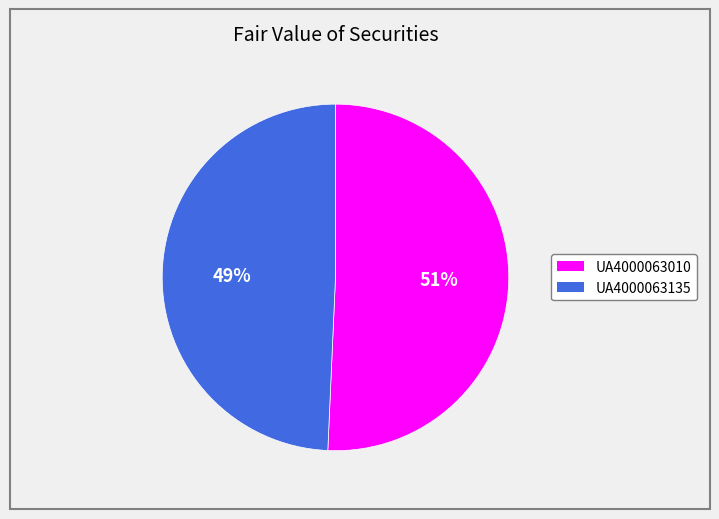

True or false: UA4000063135 accounts for 63% of the total.

False